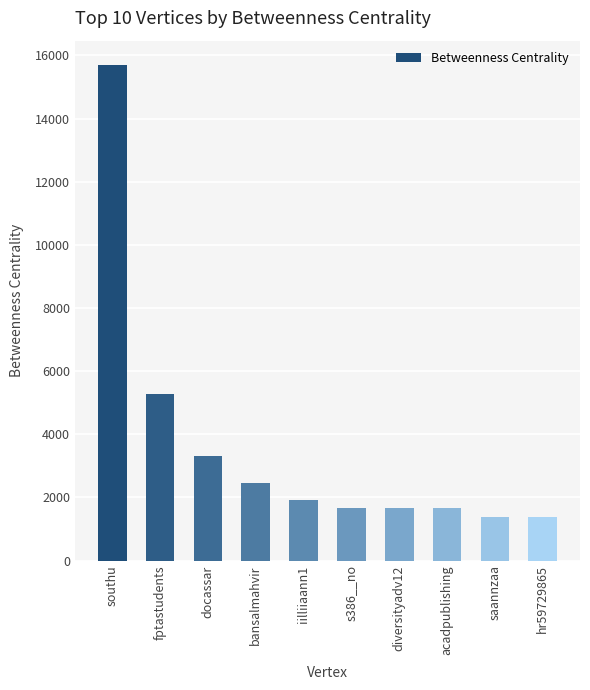

Which label corresponds to the largest value in the chart?

southu